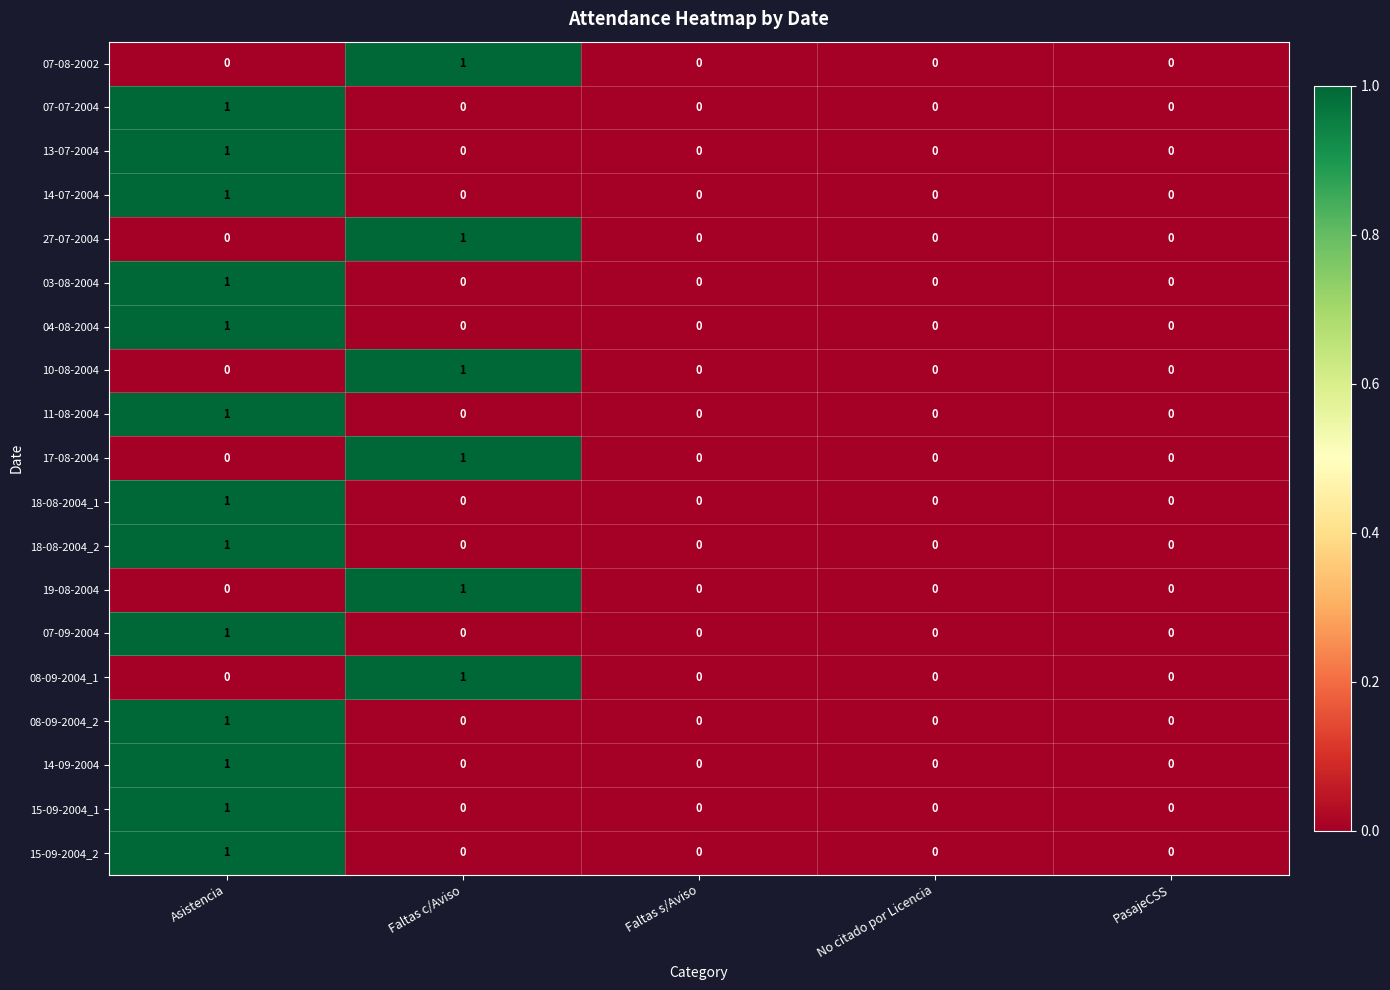

True or false: 11-08-2004 has a value of -1 at Faltas s/Aviso.

False